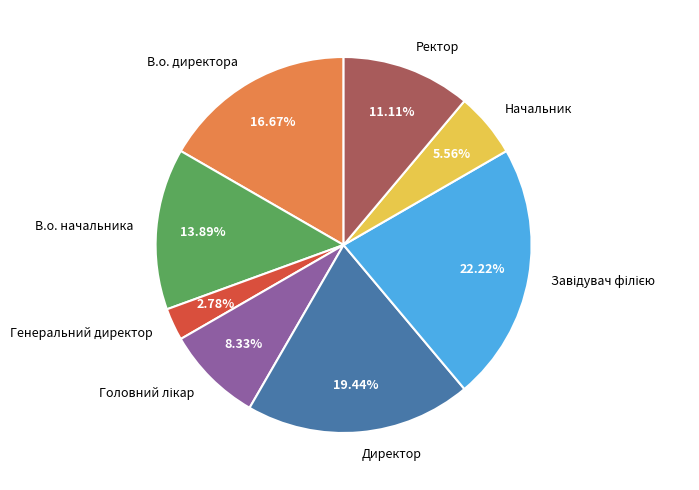

What percentage is the В.о. директора slice, to the nearest percent?

17%